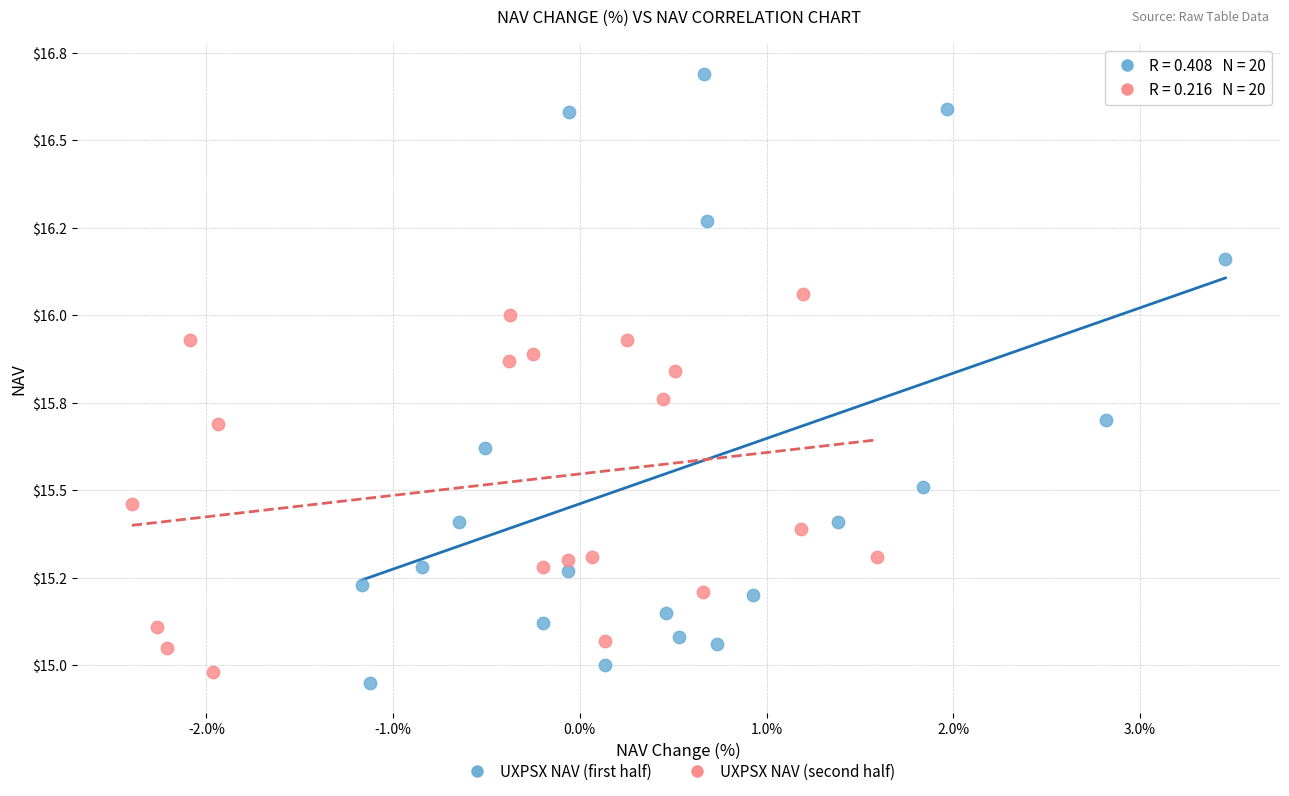

What are all the series names shown in the legend?

UXPSX NAV (first half), UXPSX NAV (second half)